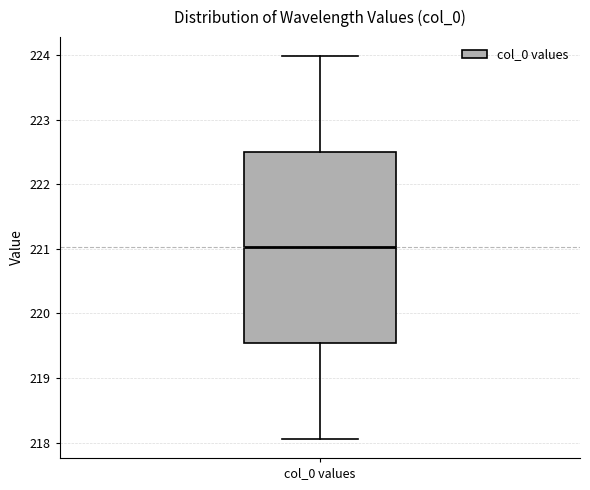

Where does the median line of the box for col_0 values sit on the y-axis? The values are not printed on the chart, so give them approximately, as read against the axis.

221.0